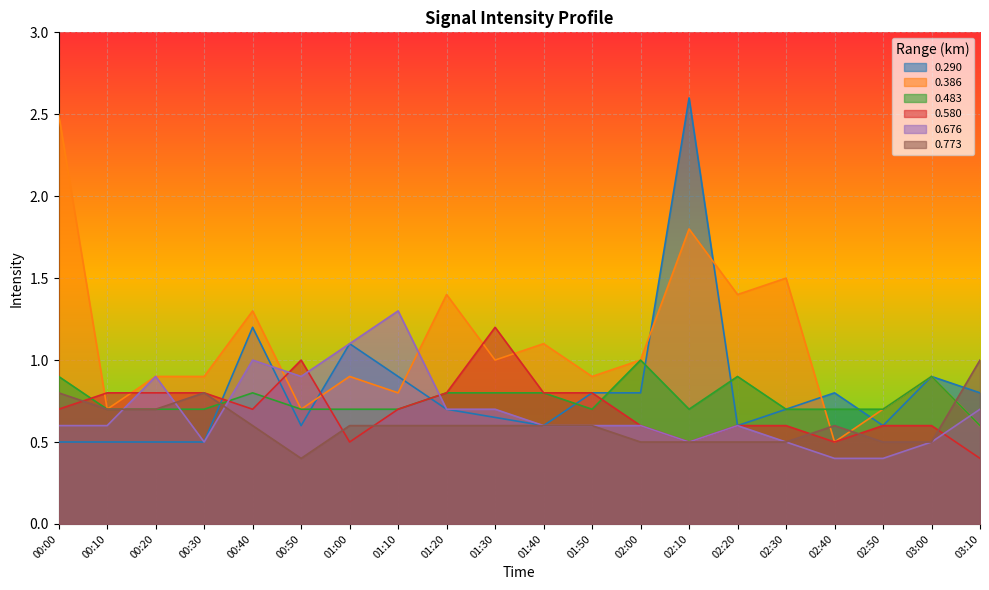

How many lines are shown in the chart?

6